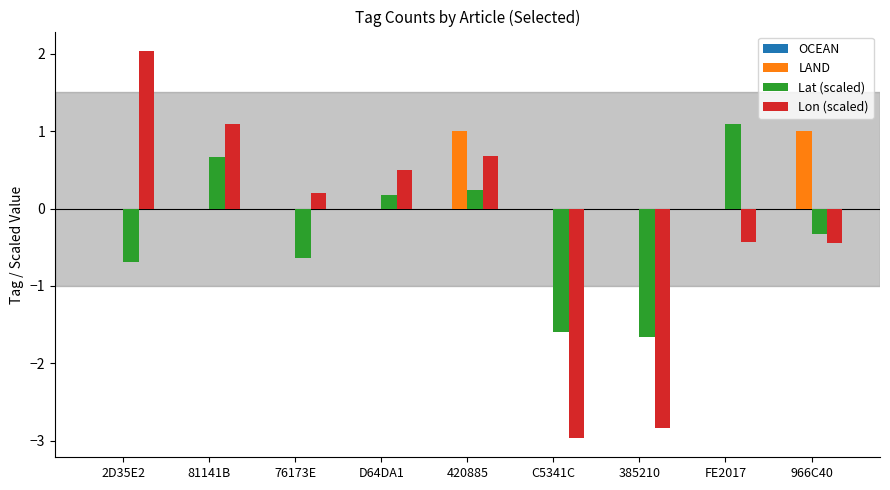

What is the maximum value shown in the chart?

2.0